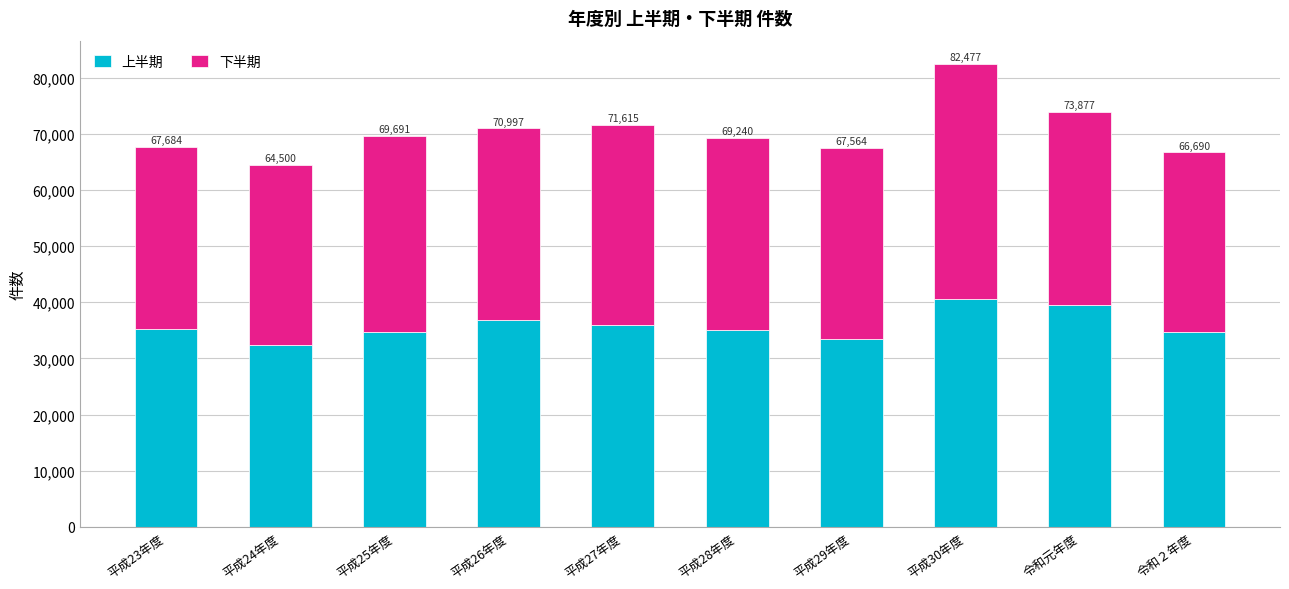

What position from the left is 平成27年度?

5